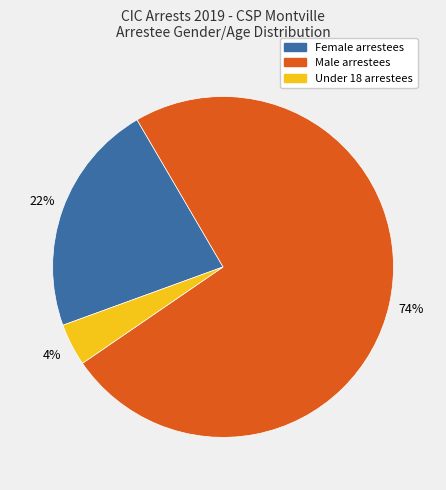

How many segments does this pie chart have?

3